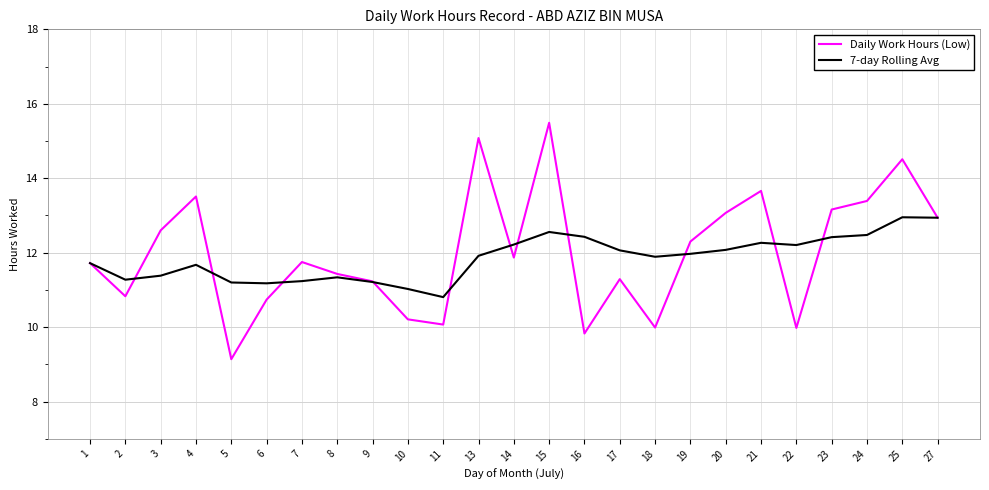

What is the minimum value for Daily Work Hours (Low)?

9.1